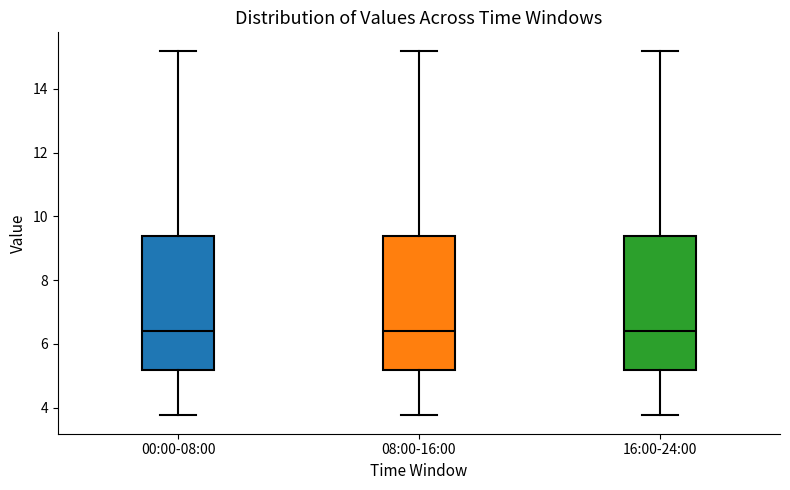

Reading left to right, read every box against the y-axis: the position of its median line, the range the box covers, and the ends of its whiskers. The values are not printed on the chart, so give them approximately, as read against the axis.

00:00-08:00: median 6.4, box 5.2 to 9.4, whiskers 3.8 to 15.2
08:00-16:00: median 6.4, box 5.2 to 9.4, whiskers 3.8 to 15.2
16:00-24:00: median 6.4, box 5.2 to 9.4, whiskers 3.8 to 15.2